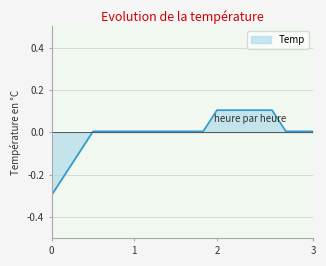

What is the difference between the maximum and minimum values?

0.4